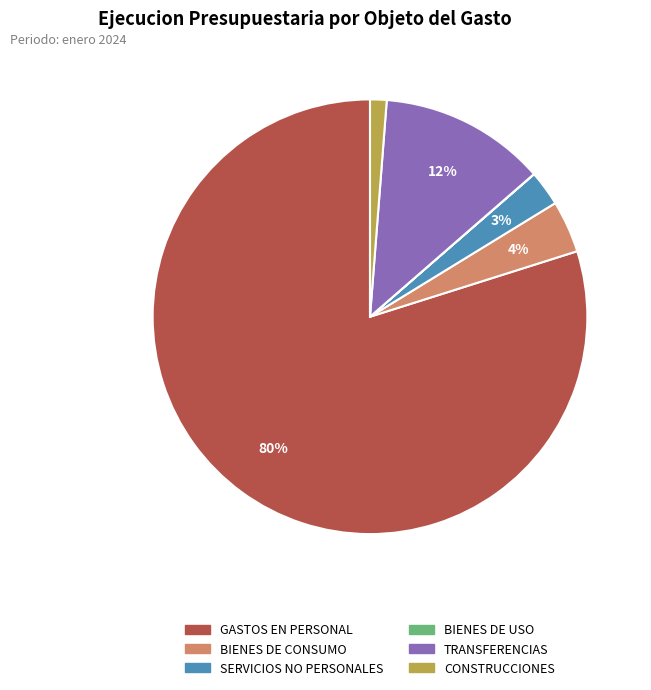

To the nearest percent, what is the difference between the largest and smallest slice percentages?

80%